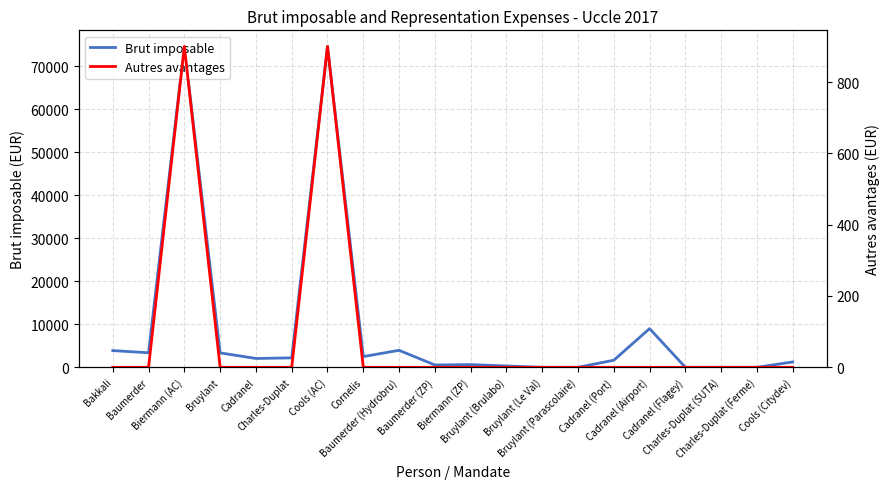

Which series has the largest total across all categories?

Brut imposable